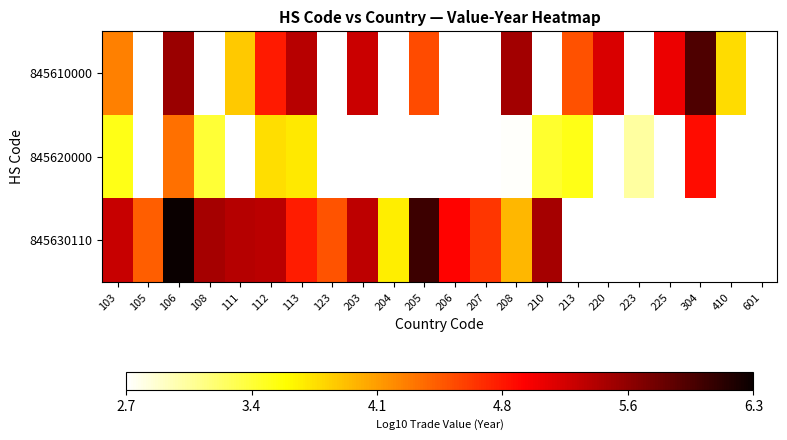

Count the number of data series in this chart.

3